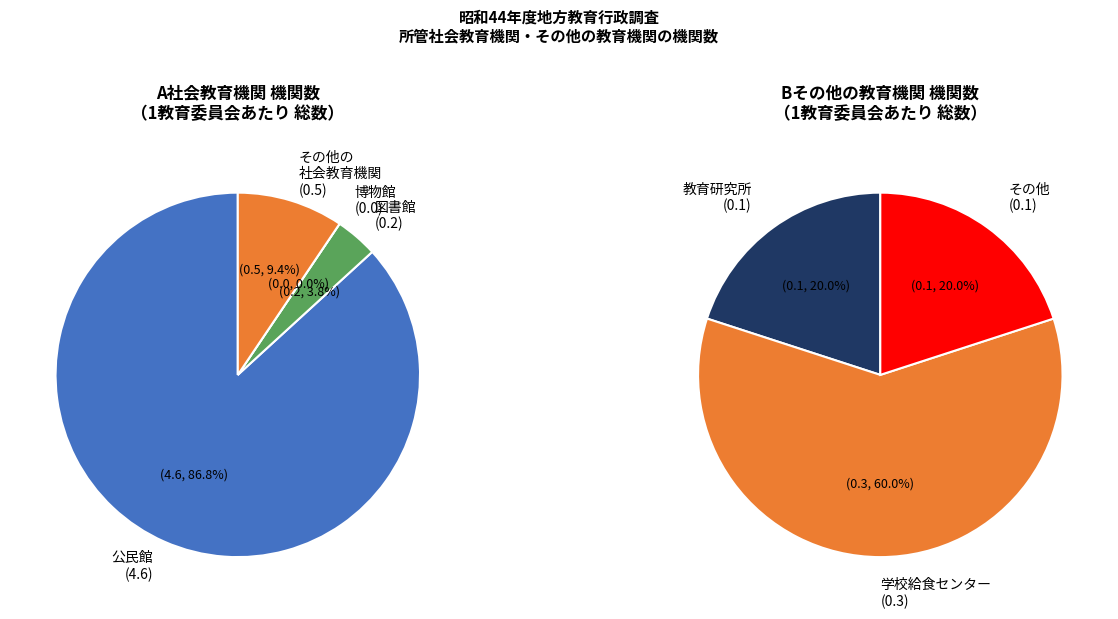

What is the change in value from 図書館 to その他の社会教育機関?

+0.3